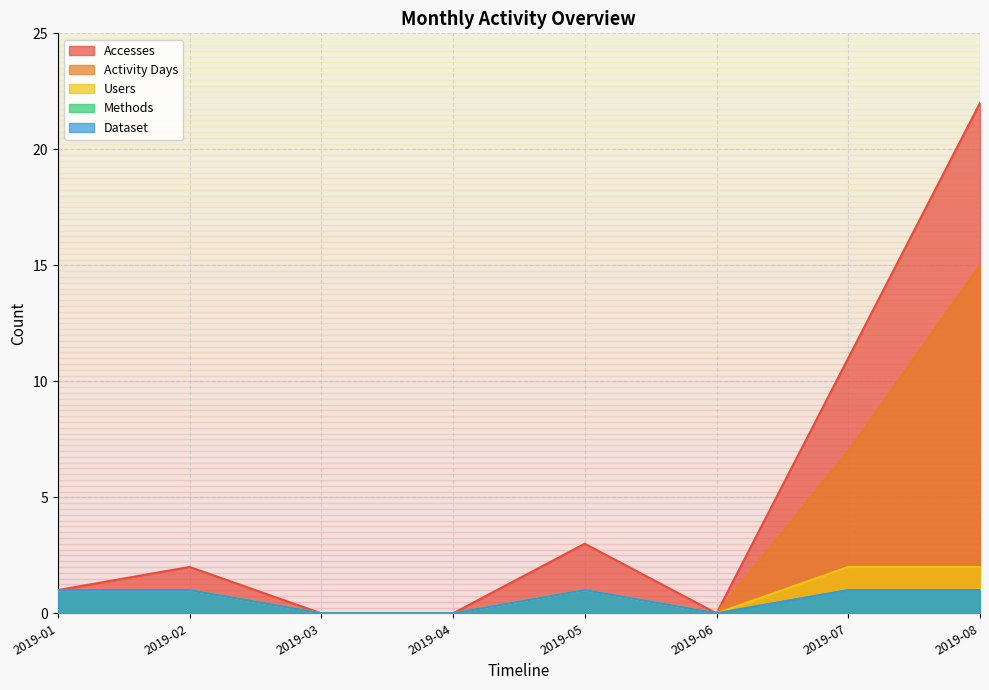

What is the sum of all Methods values?

5